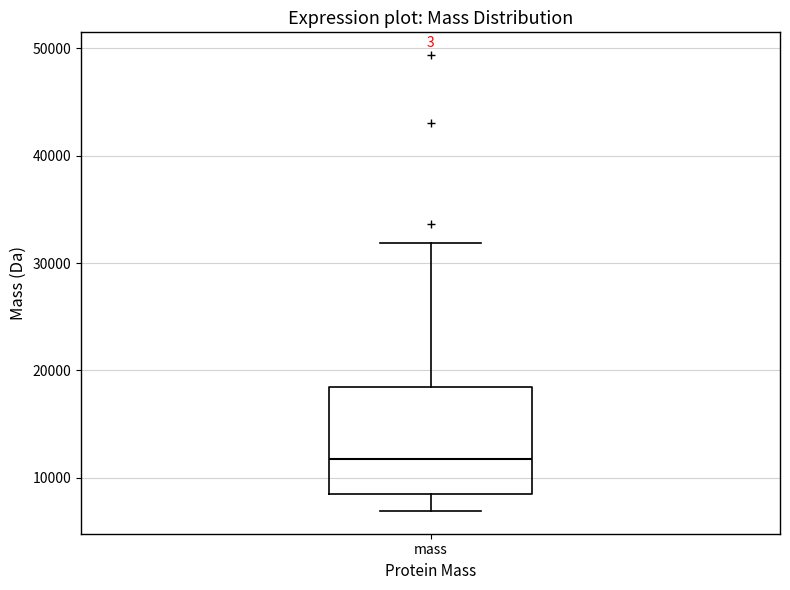

Transcribe this box plot: give where the median line is, the range the box spans, and where the two whiskers end, as read against the y-axis. The values are not printed on the chart, so give them approximately, as read against the axis.

median 12000, box 9000 to 18000, whiskers 7000 to 32000